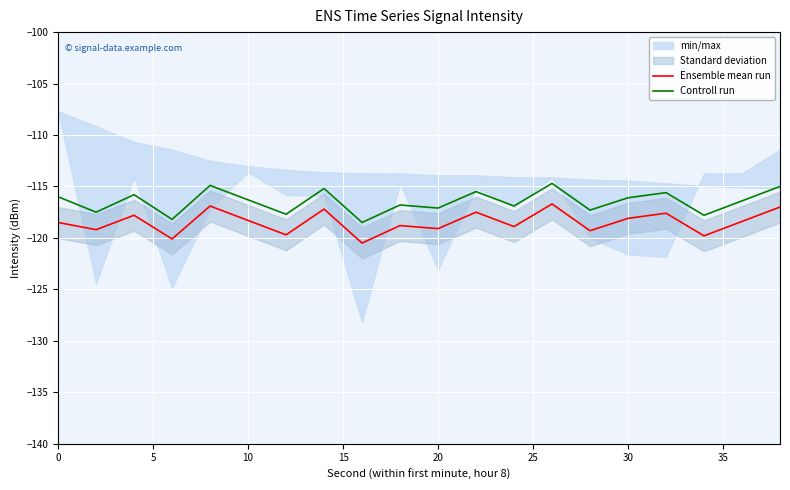

Which series has the largest total across all categories?

Controll run